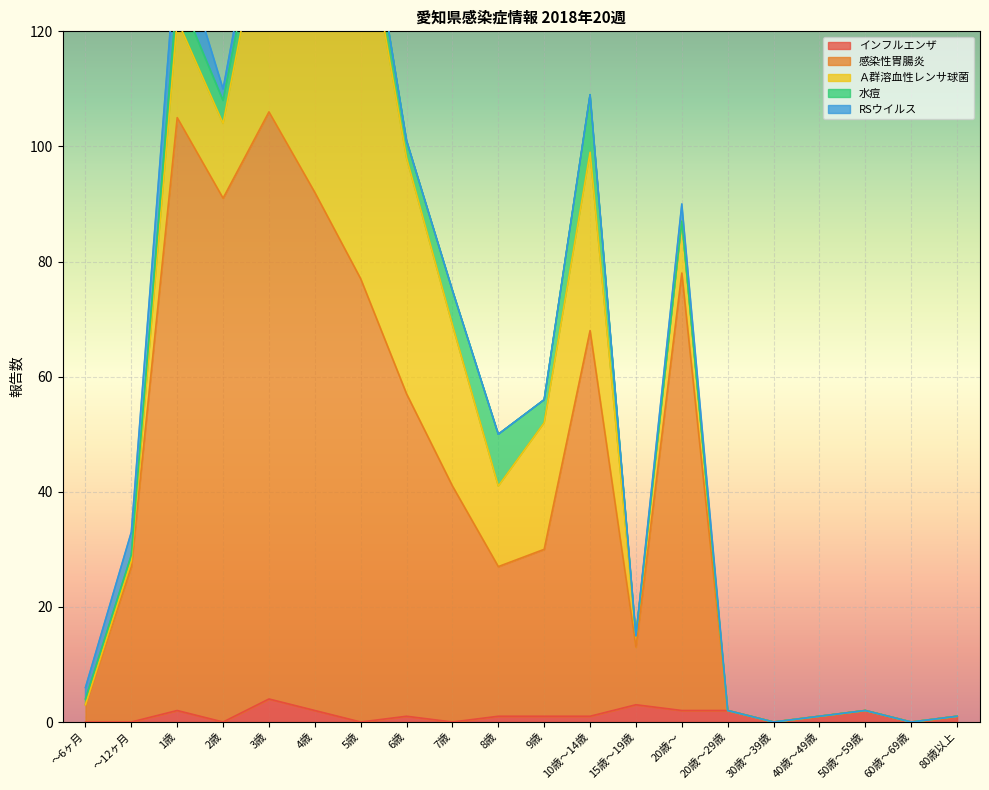

True or false: 感染性胃腸炎 and Ａ群溶血性レンサ球菌 intersect in this chart.

False